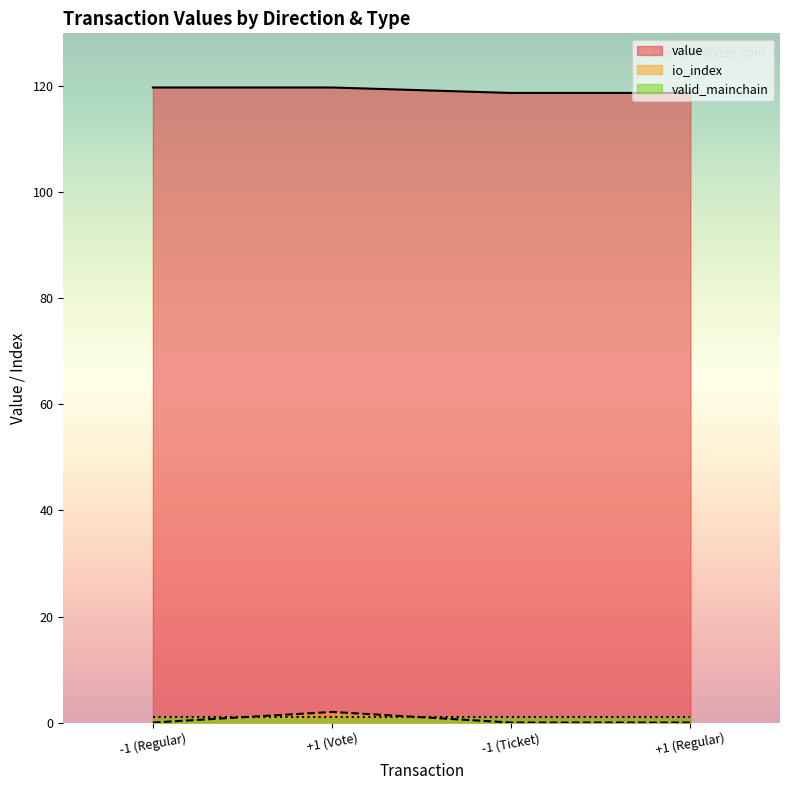

How many distinct data groups are displayed?

3